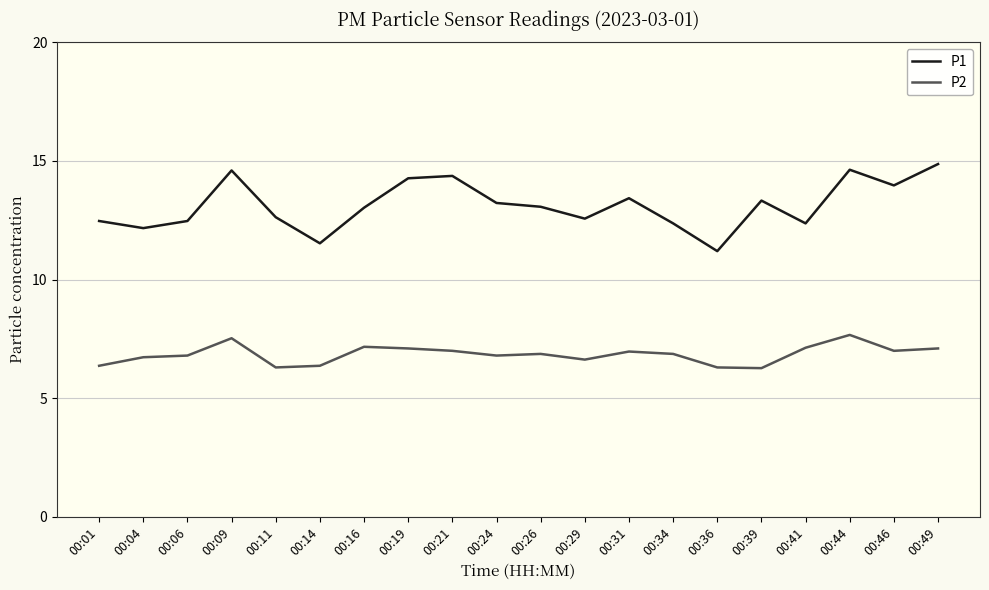

The P2 series shows 6.4 at 00:01. True or false?

True